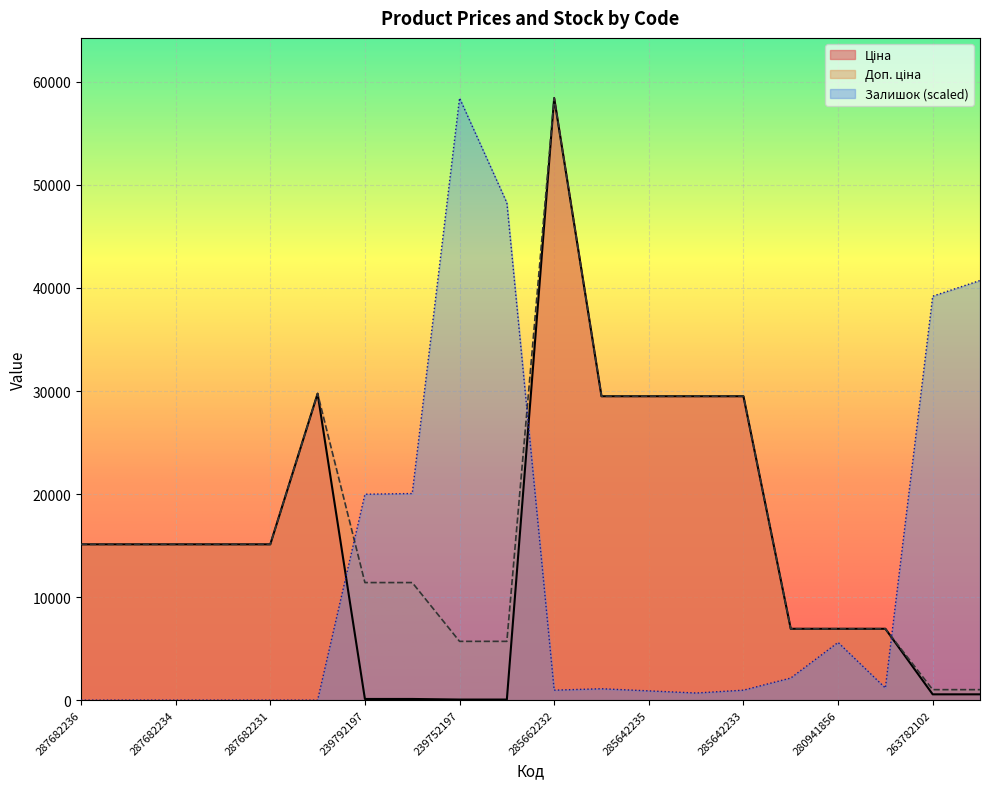

True or false: Залишок and Доп. ціна intersect in this chart.

True